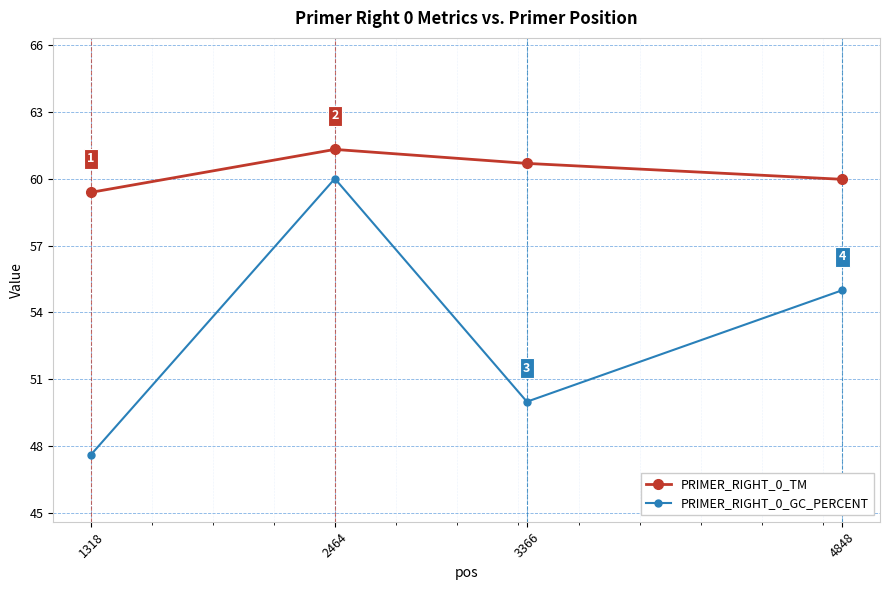

Between 2464 and 4848, which series saw the biggest shift?

PRIMER_RIGHT_0_GC_PERCENT